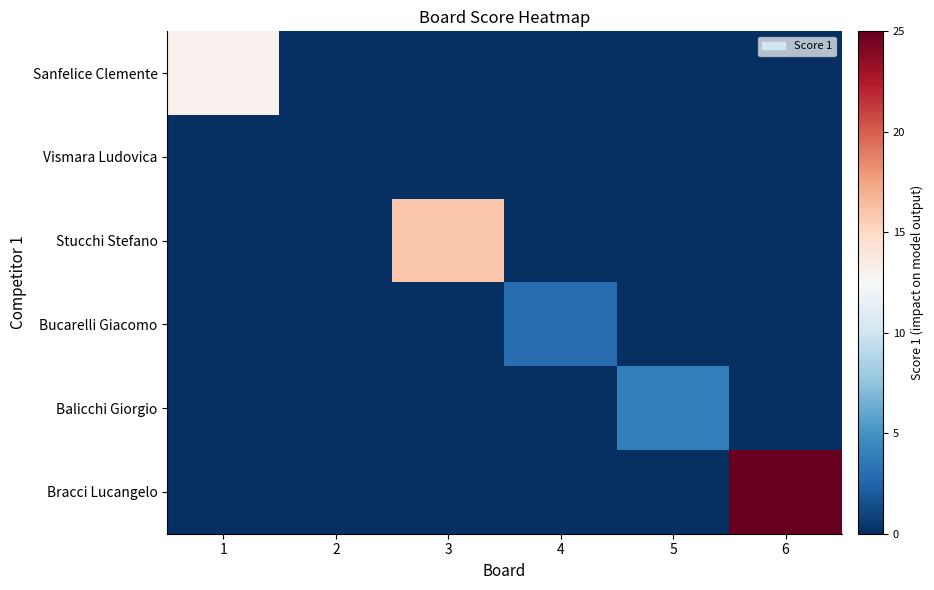

Which series has the largest range (max minus min)?

Bracci Lucangelo